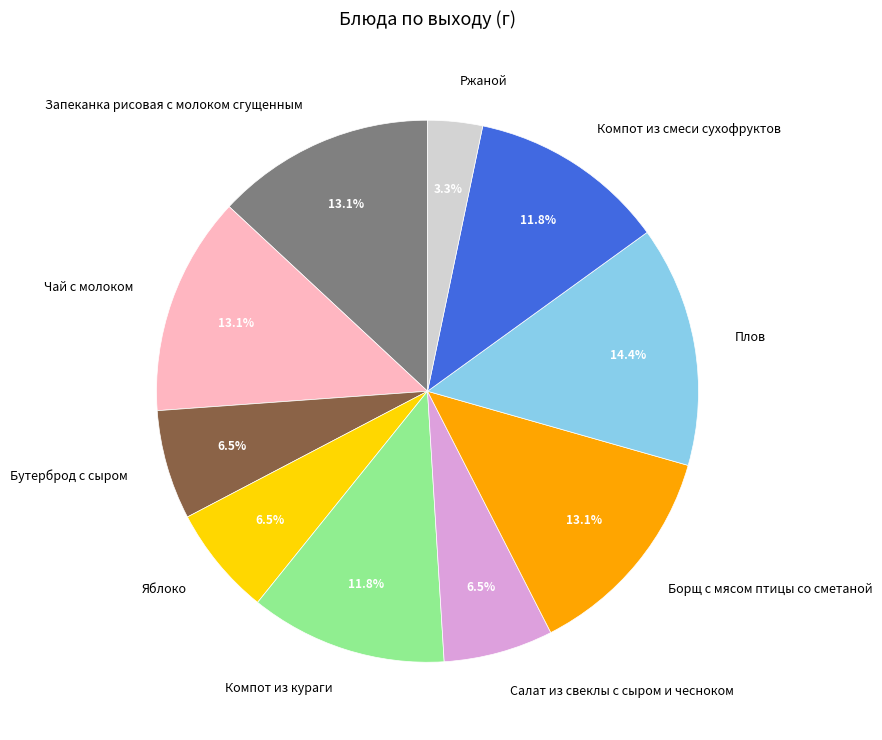

To the nearest percent, what is the combined percentage of Яблоко and Борщ с мясом птицы со сметаной?

20%